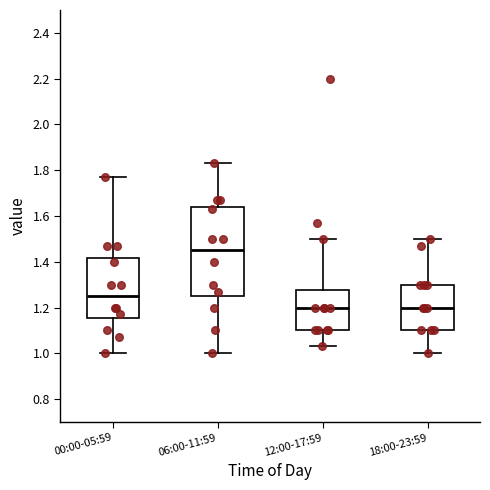

Comparing the boxes themselves (not the whiskers), which one is the tallest?

06:00-11:59